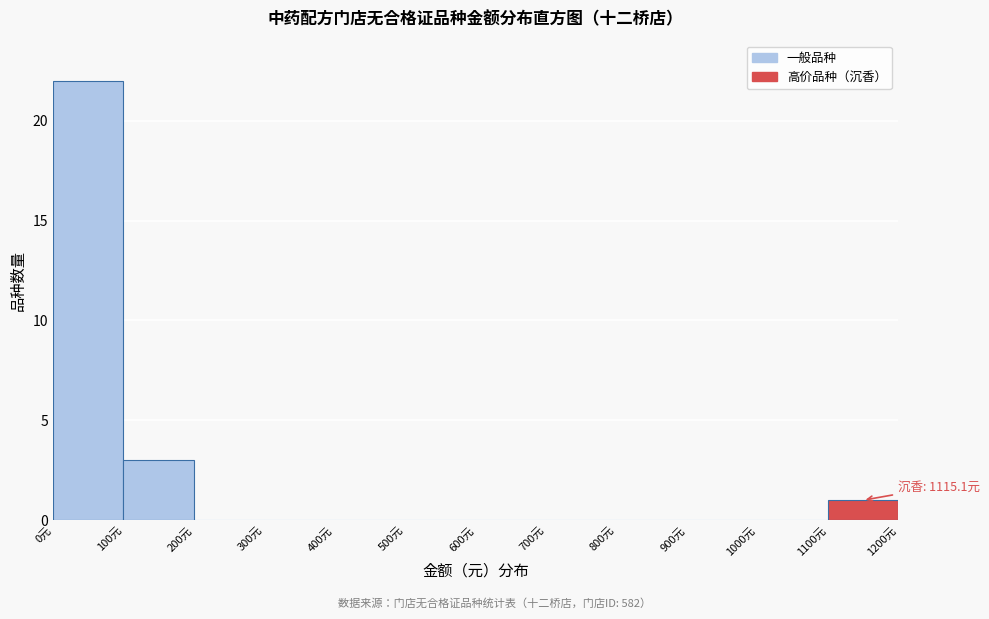

Over which range of the x-axis is the bar tallest?

0 to 100